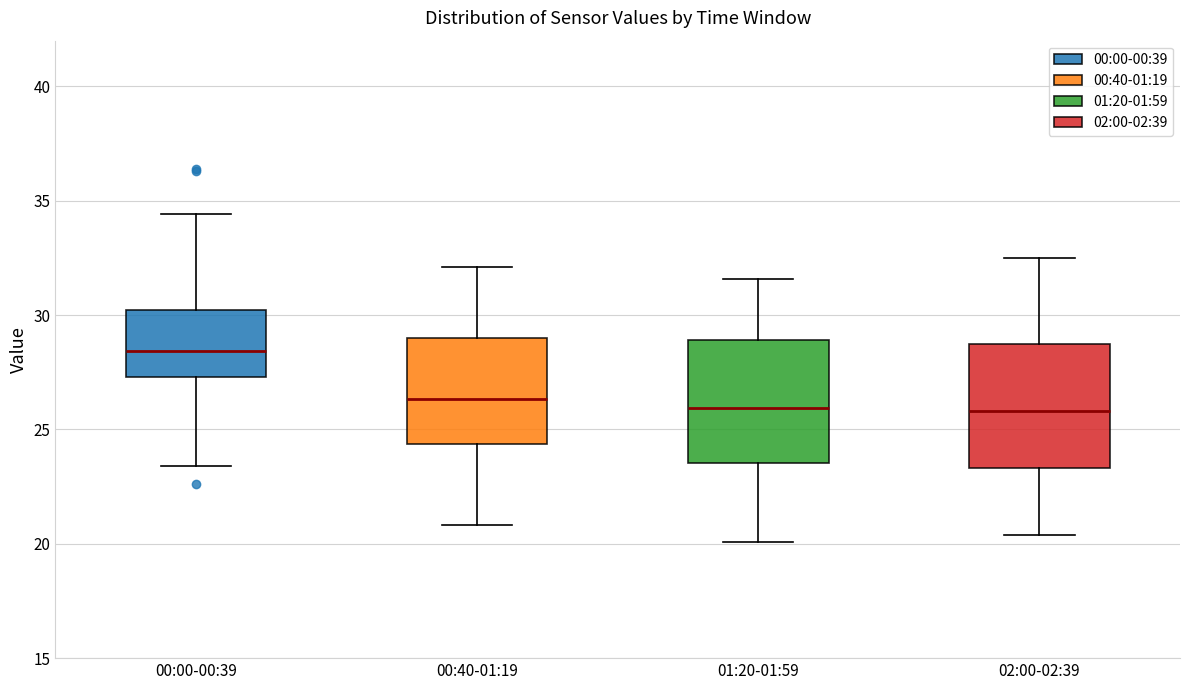

Where is the upper edge of the box for 00:00-00:39 on the y-axis? The values are not printed on the chart, so give them approximately, as read against the axis.

30.0